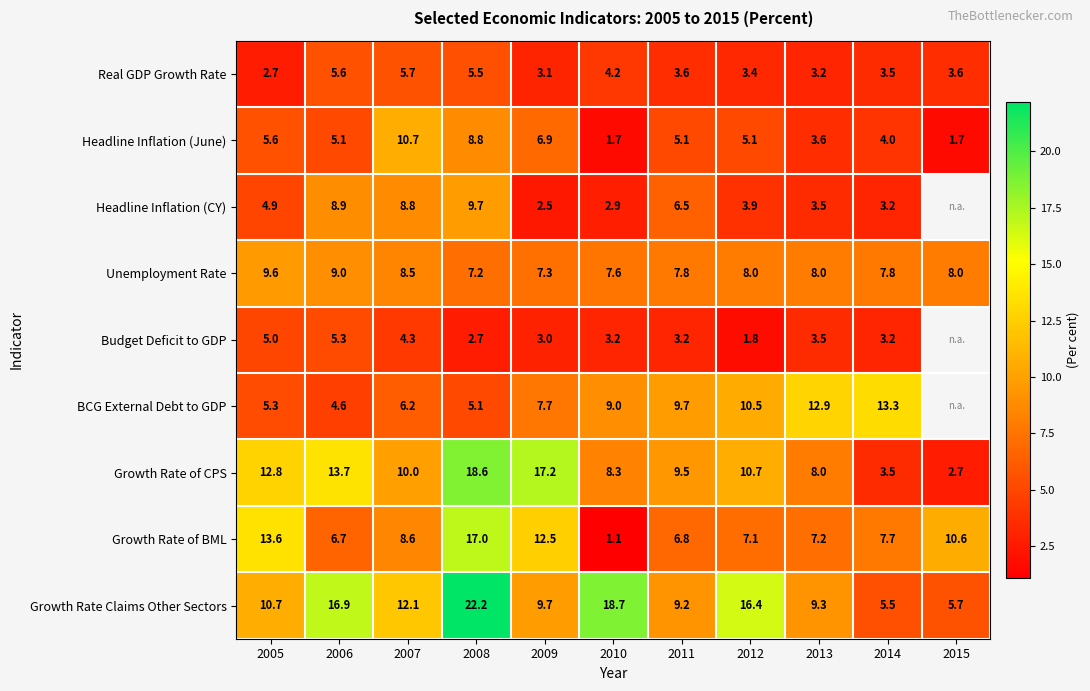

How many data points in Growth Rate Claims Other Sectors are less than 10?

5